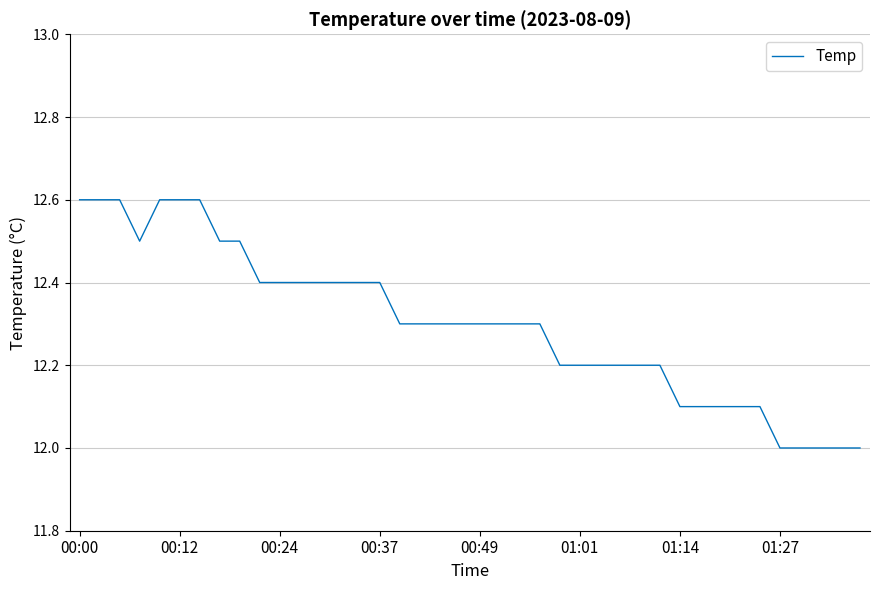

Does the chart display data point markers on the line(s)?

No